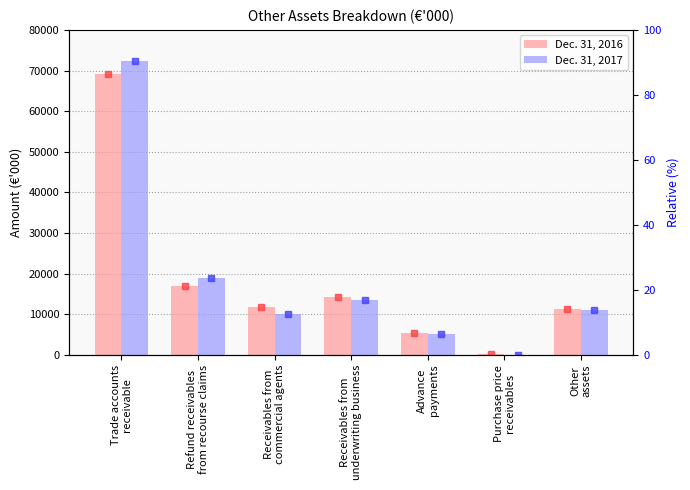

At which category is the sum across all series the highest?

Trade accounts
receivable